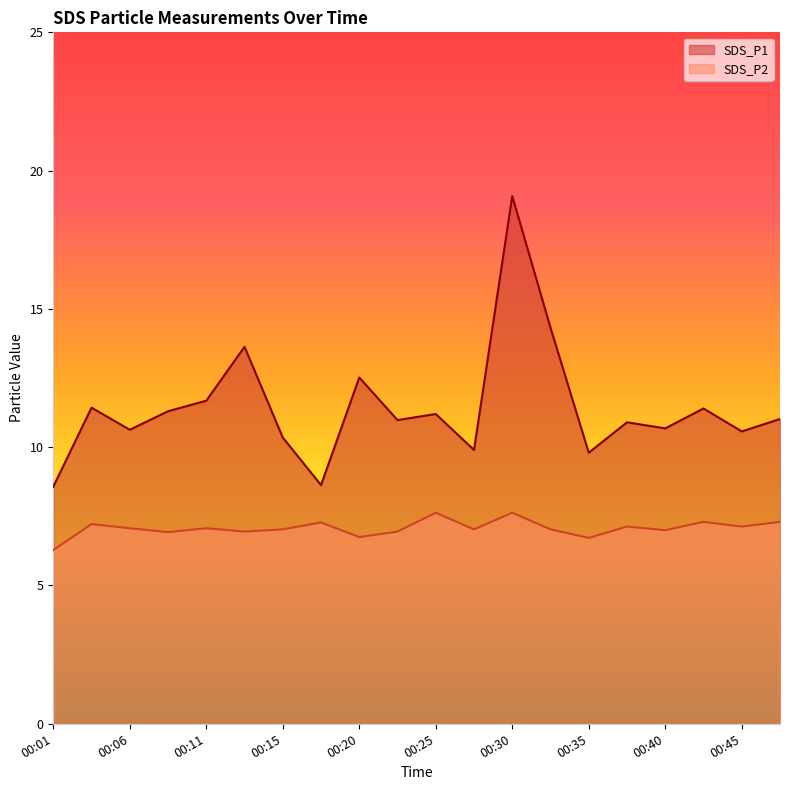

Where is the first local minimum for SDS_P2?

00:08